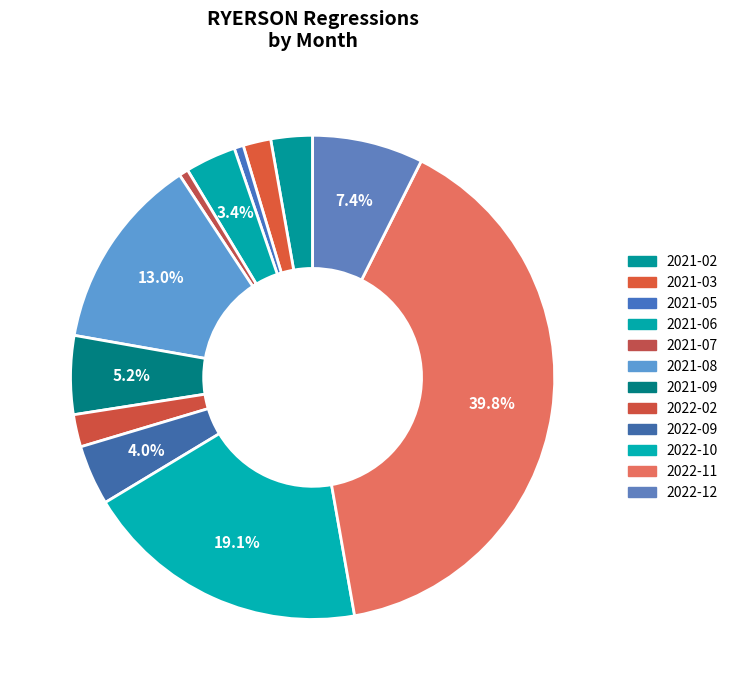

How many segments does this pie chart have?

12